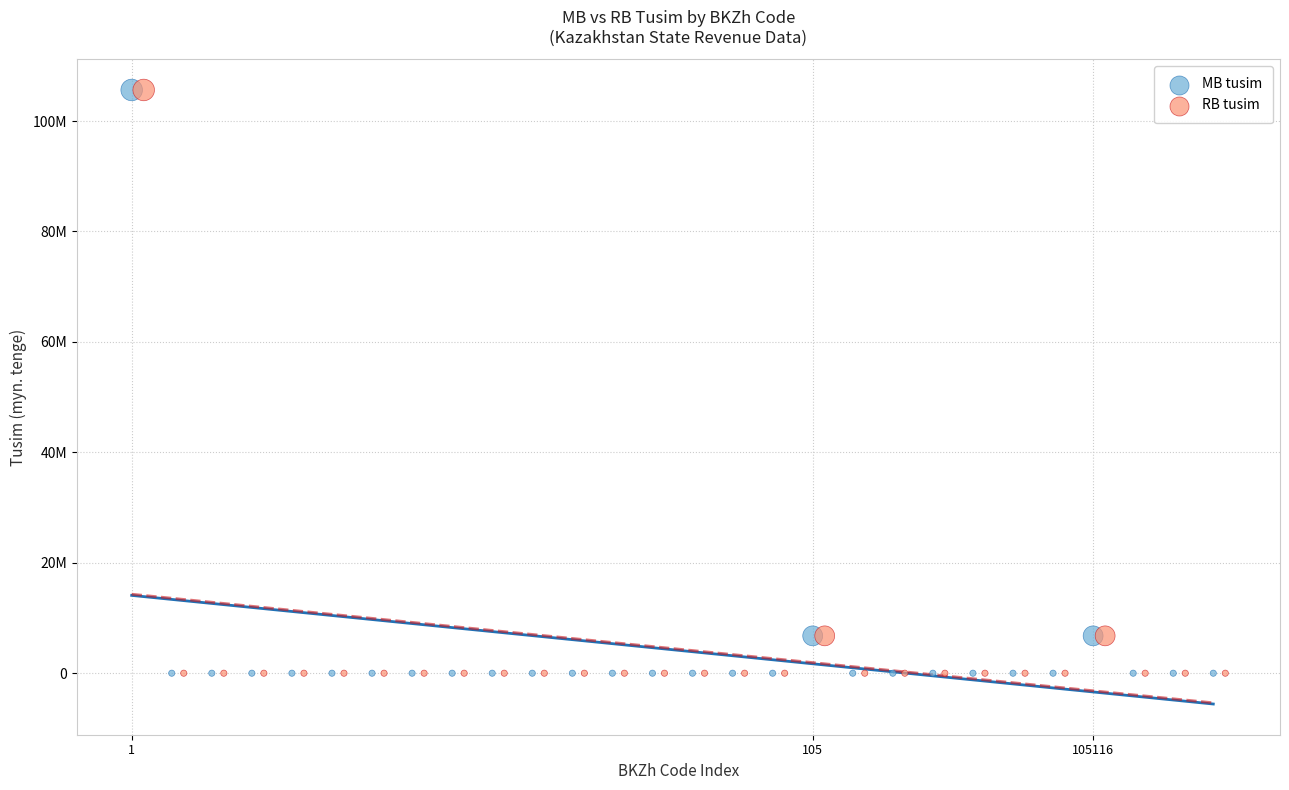

What are all the series names shown in the legend?

MB tusim, RB tusim